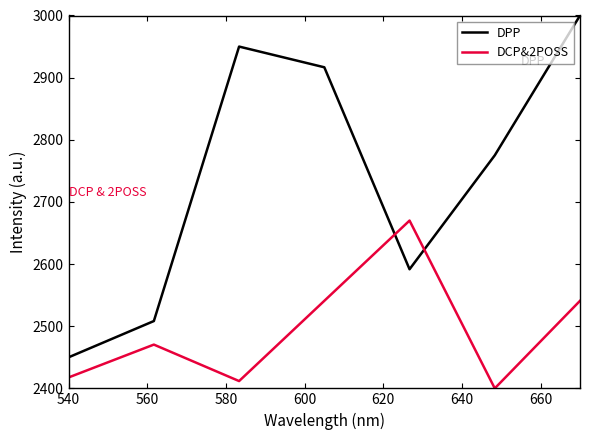

True or false: DCP&2POSS has more than 2 points higher than both neighbors.

False